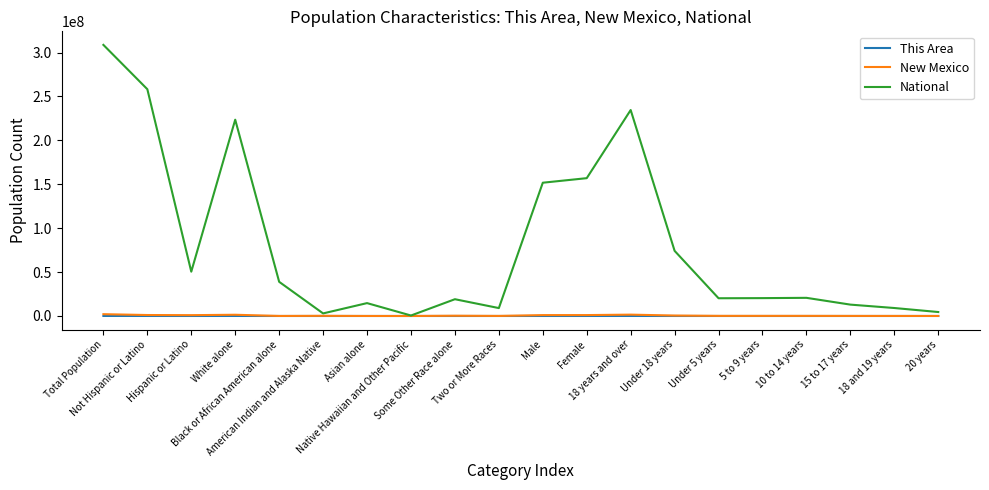

Which series has the largest total across all categories?

National